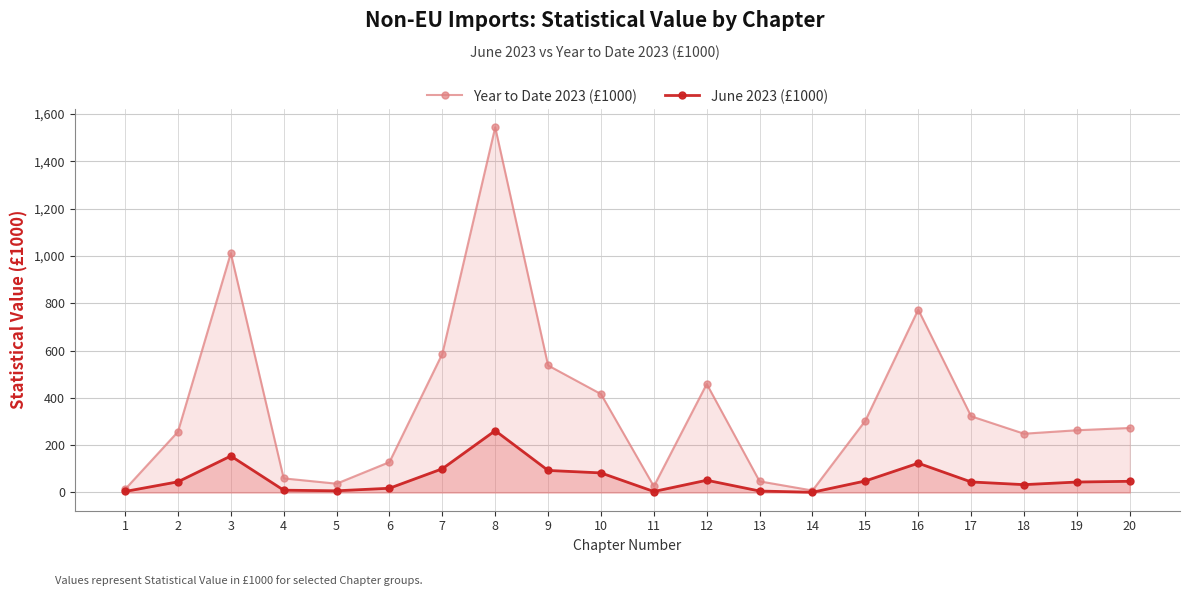

True or false: June 2023 (£1000) and Year to Date 2023 (£1000) intersect in this chart.

False